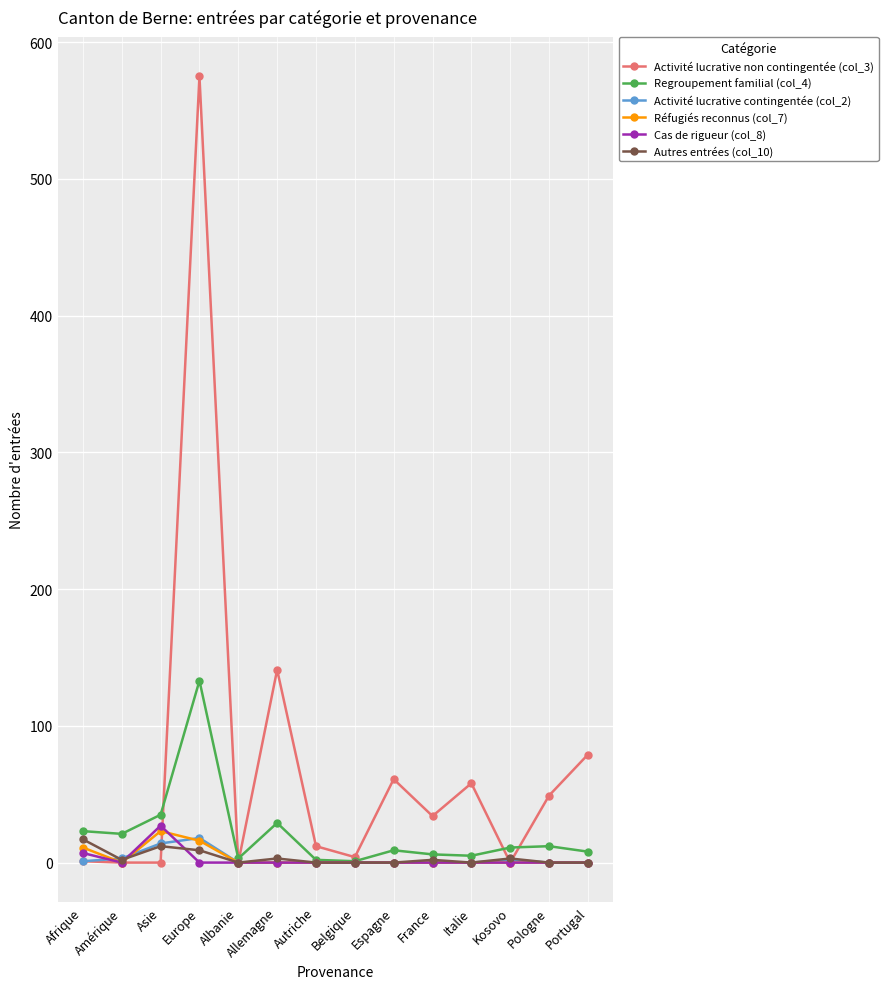

What is the label of the 11th point from the left?

Italie